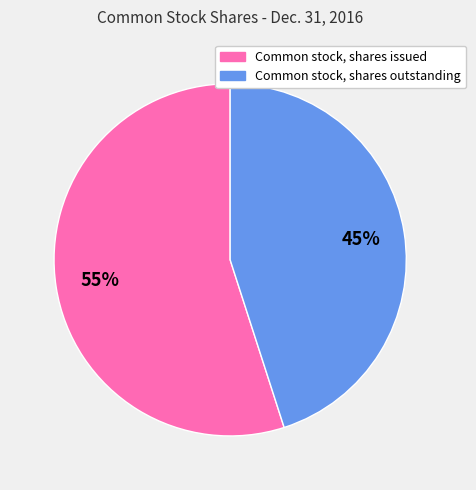

Is the sum of Common stock, shares outstanding and Common stock, shares issued greater than half?

Yes